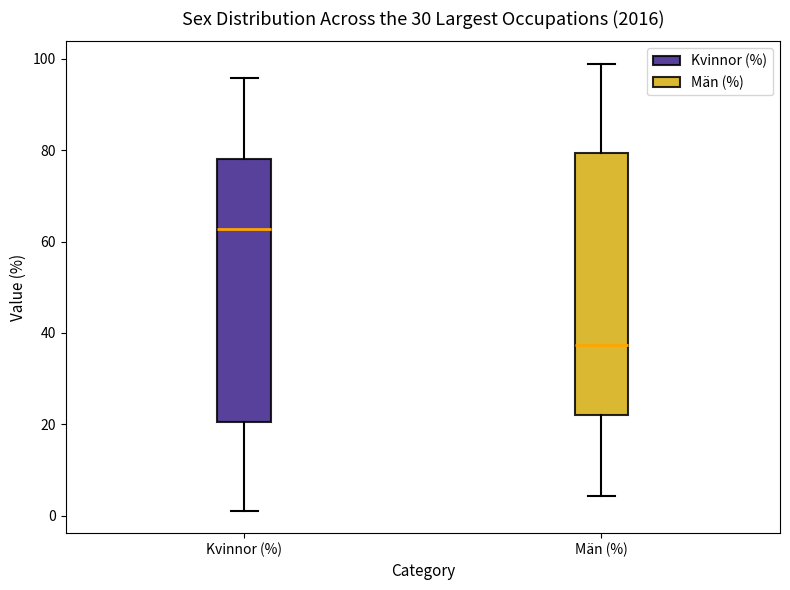

Where does the median line of the box for Kvinnor (%) sit on the y-axis? The values are not printed on the chart, so give them approximately, as read against the axis.

62